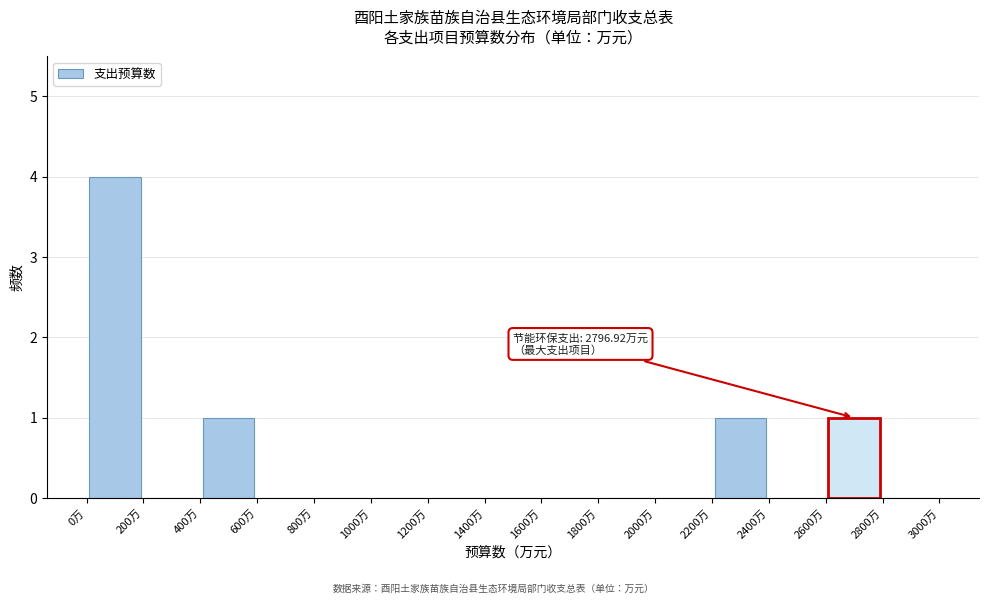

Over which range of the x-axis is the bar tallest?

0 to 200